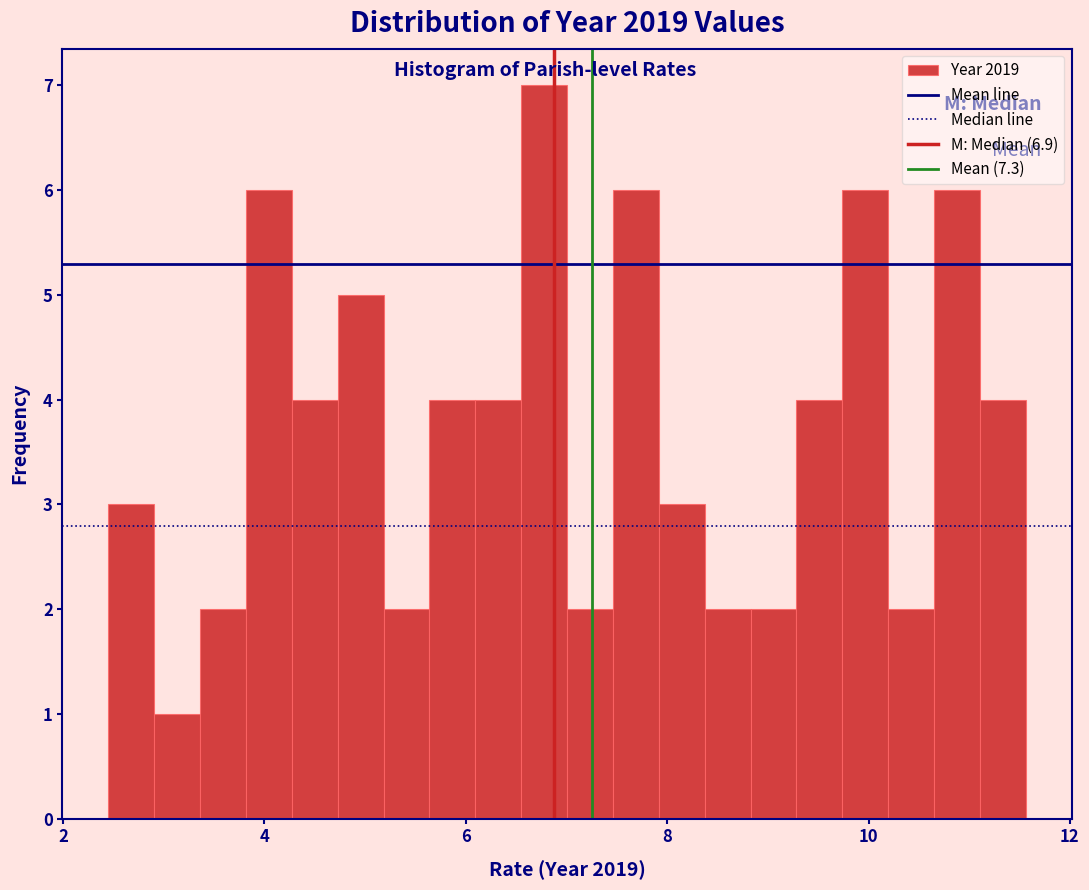

Around what value on the x-axis is the tallest bar? Give the approximate position of its centre, as read against the axis.

6.8